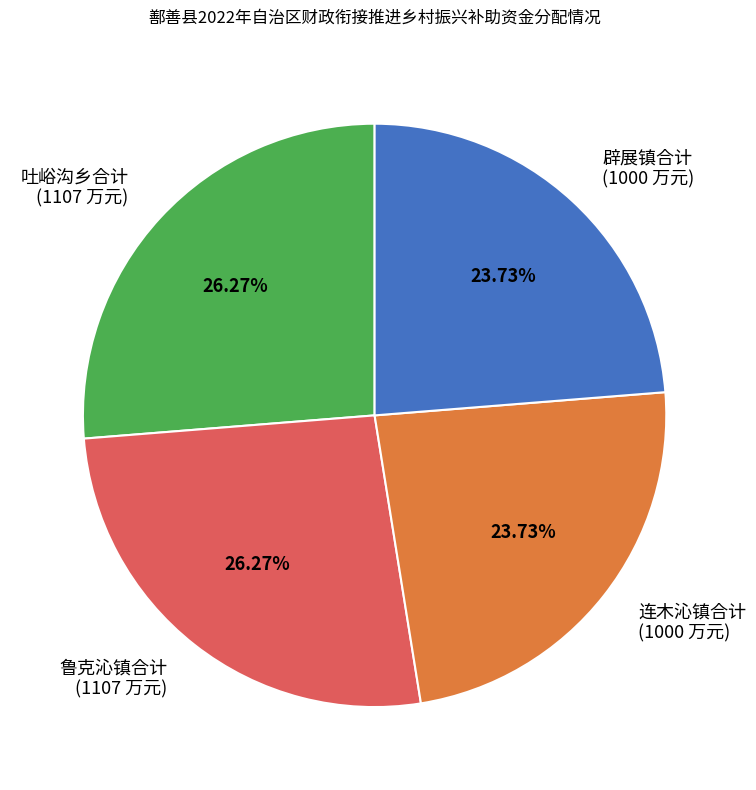

What is the ratio of the value at 吐峪沟乡合计 (1107 万元) to the value at 辟展镇合计 (1000 万元)?

1.1